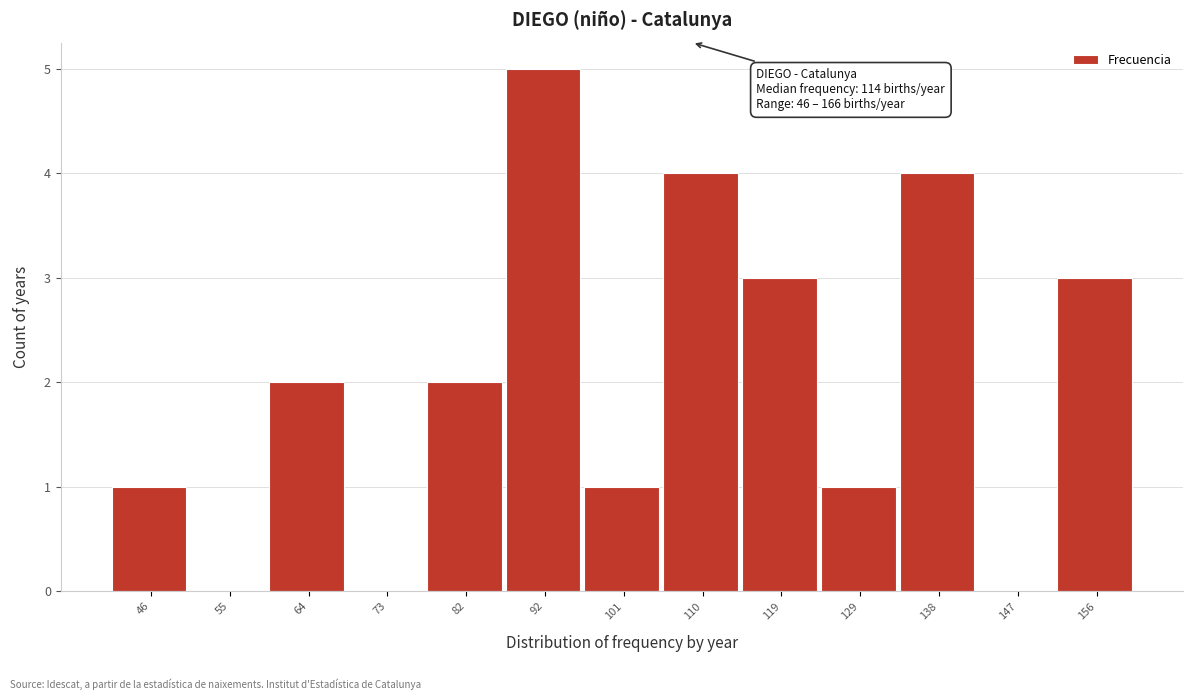

Reading left to right, extract all data points from this chart.

46=1	55=0	64=2	73=0	82=2	92=5	101=1	110=4	119=3	129=1	138=4	147=0	156=3